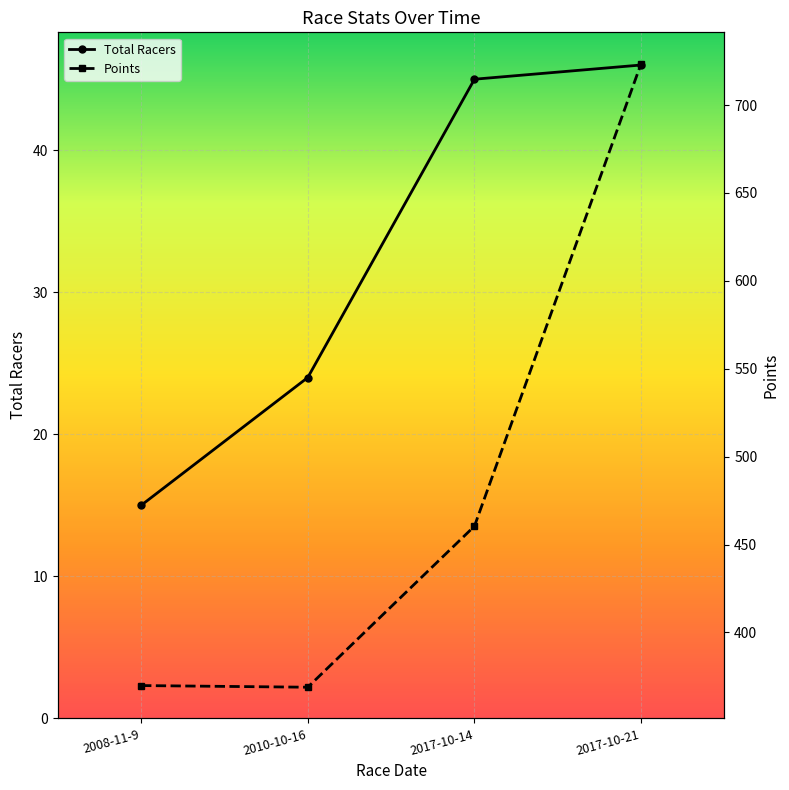

At which category is the sum across all series the highest?

2017-10-21